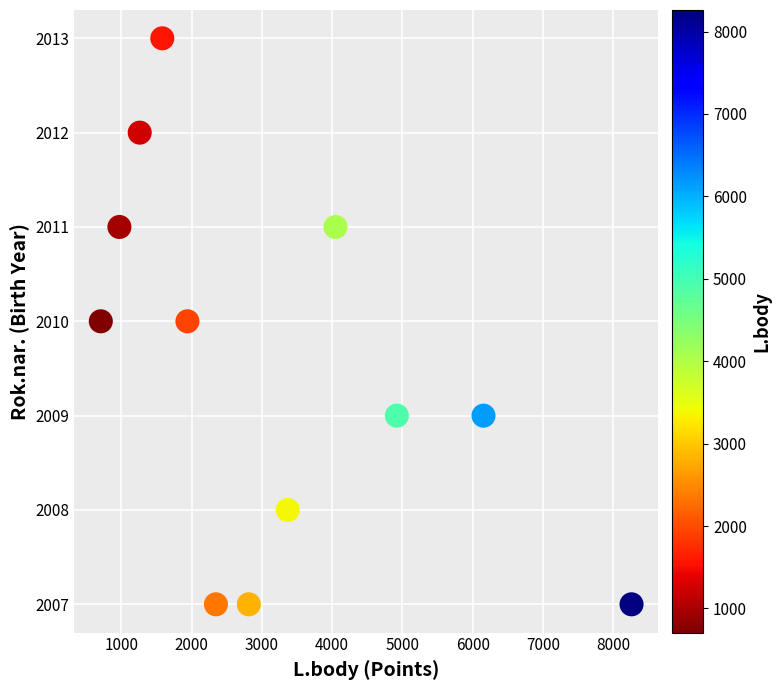

What is the range of Y values (max minus min)?

6